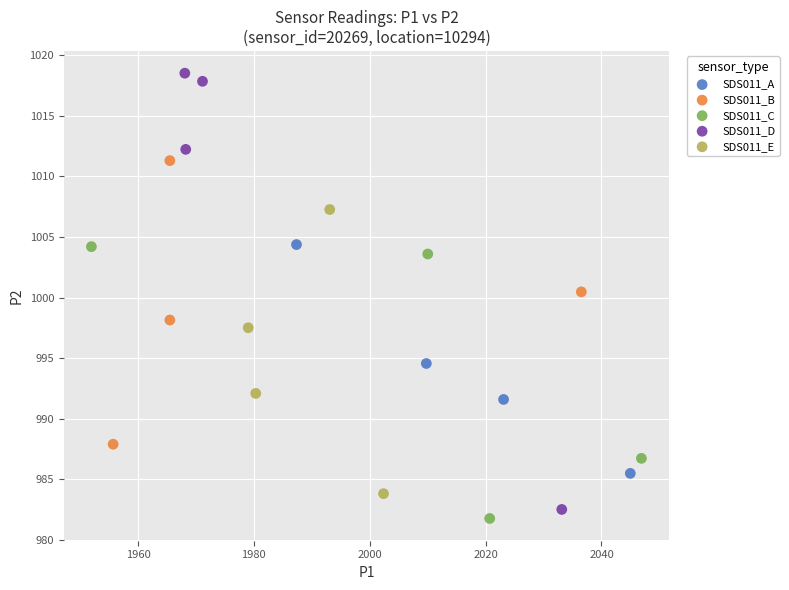

Which series has the largest Y range (max minus min)?

SDS011_D